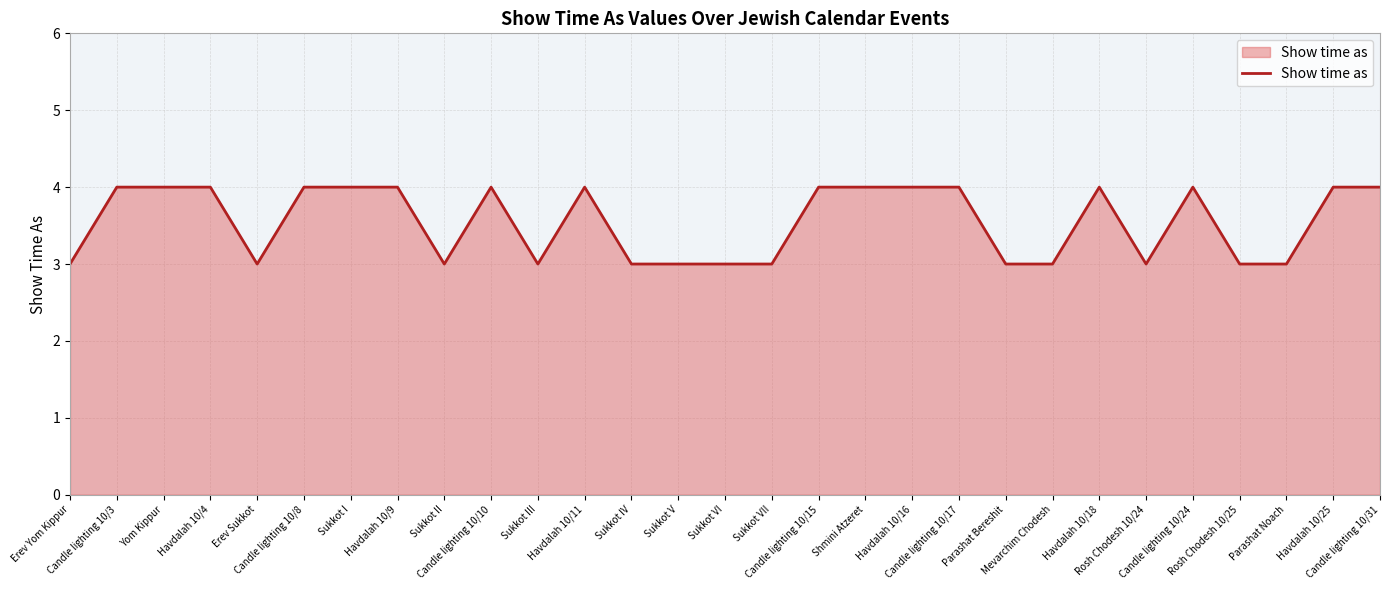

Is it true that the value at Erev Yom Kippur is 3?

True